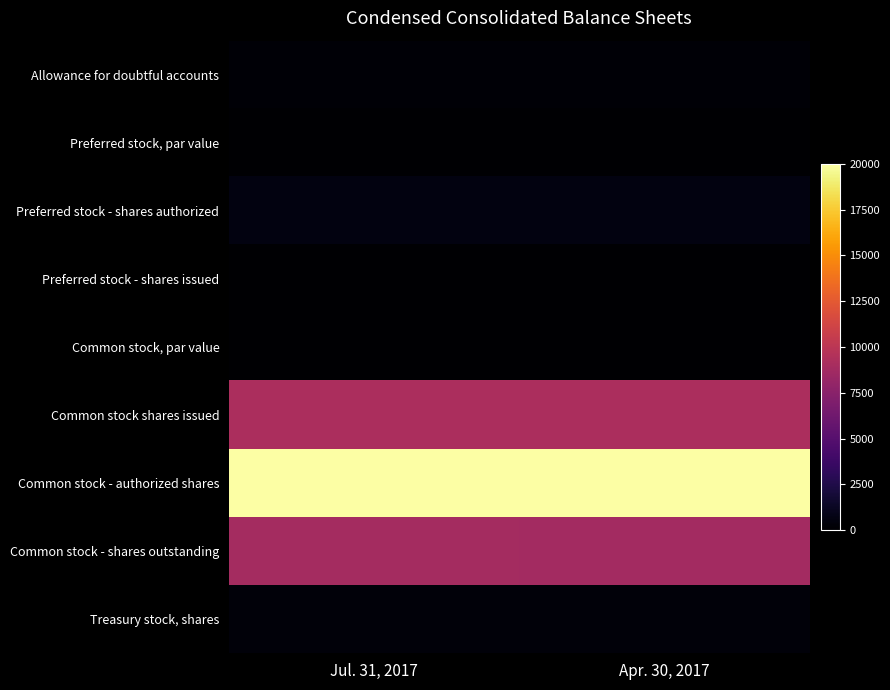

At how many categories does at least one series exceed 3872?

2